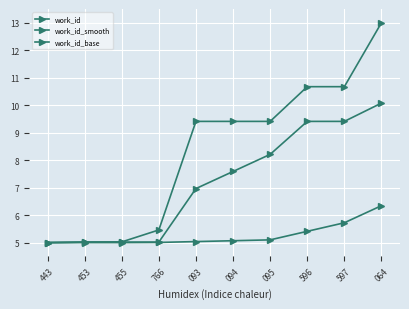

How many distinct data groups are displayed?

3